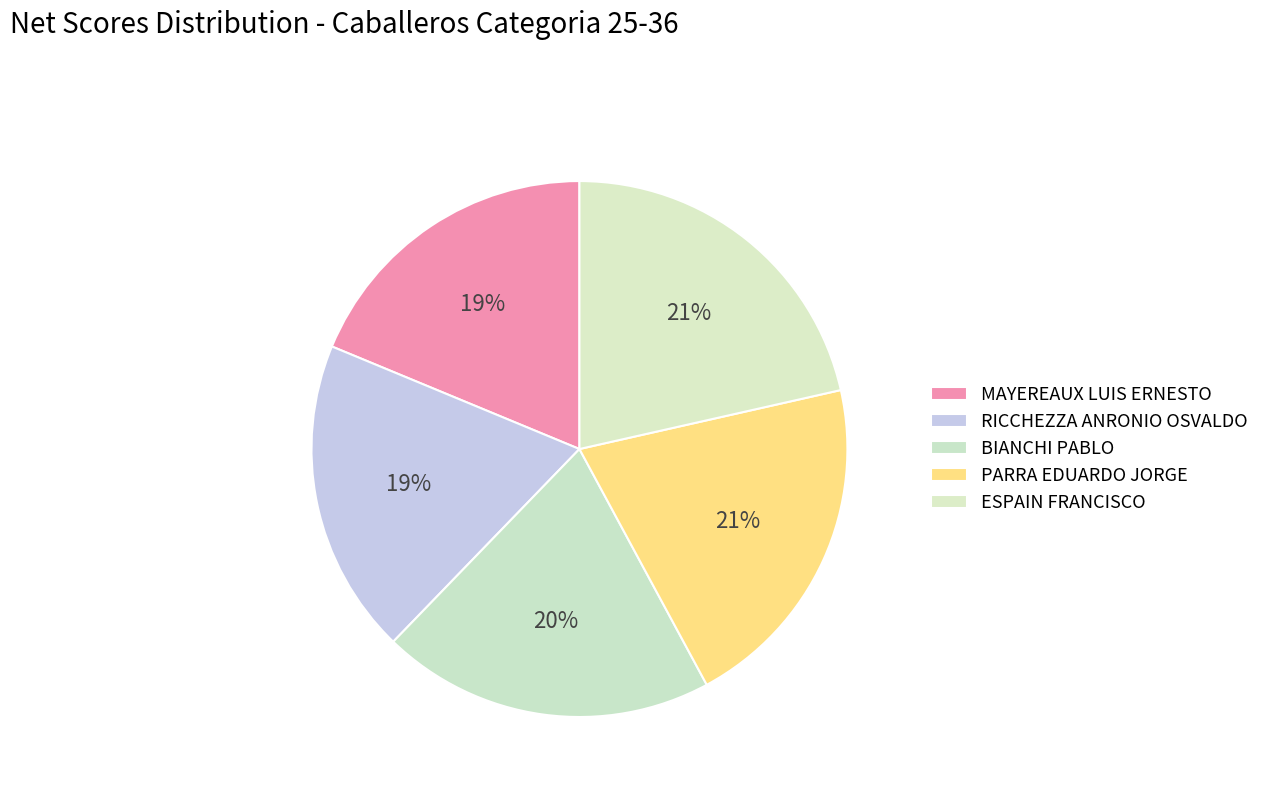

Count the number of slices in the pie.

5